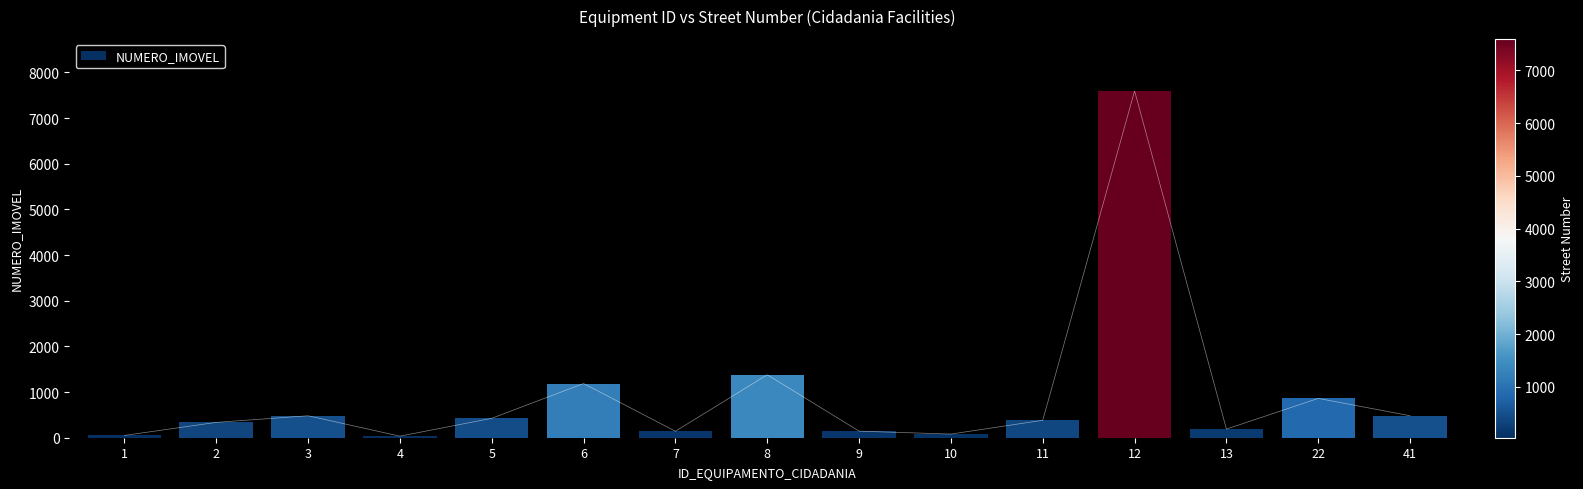

The value at 2 is 336. True or false?

True